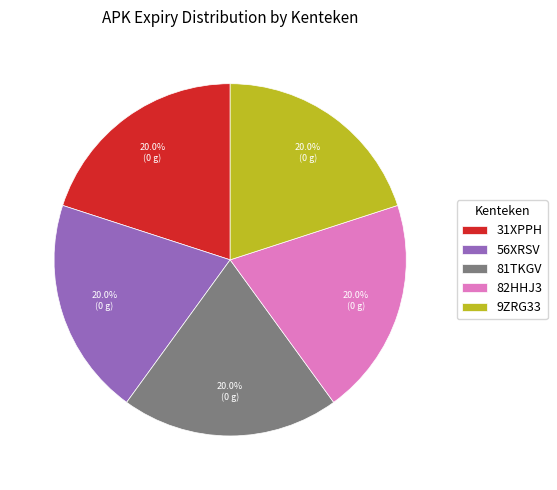

How many slices are in this pie chart?

5